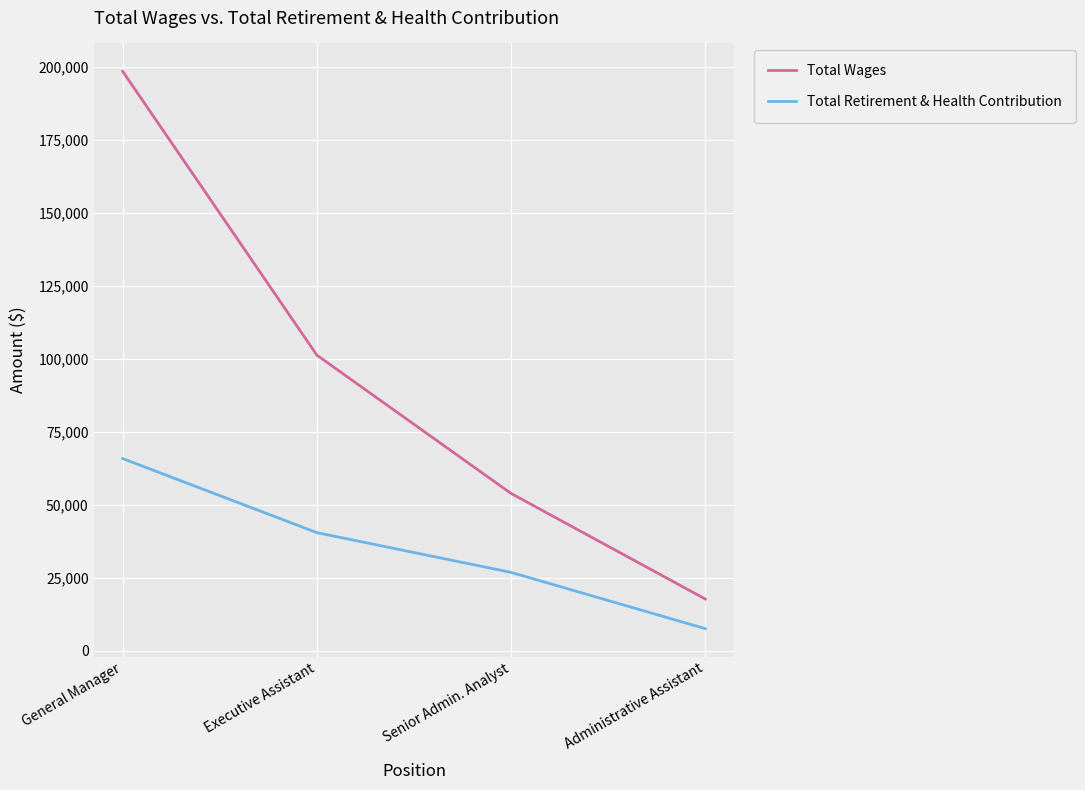

How many values in the Total Wages series are below 101229?

2